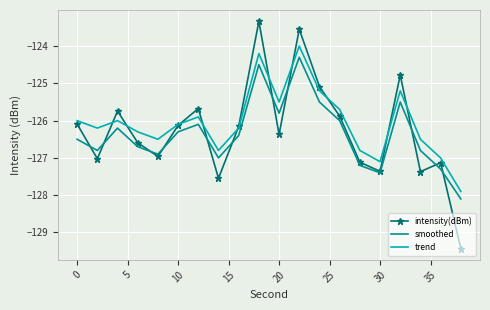

True or false: smoothed and trend cross at least once.

False